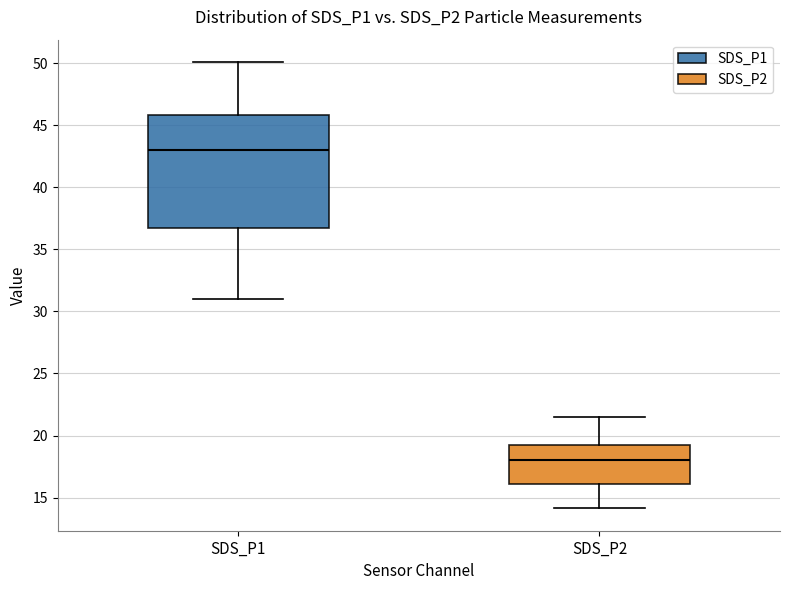

Reading left to right, read every box against the y-axis: the position of its median line, the range the box covers, and the ends of its whiskers. The values are not printed on the chart, so give them approximately, as read against the axis.

SDS_P1: median 43.0, box 36.5 to 46.0, whiskers 31.0 to 50.0
SDS_P2: median 18.0, box 16.0 to 19.5, whiskers 14.0 to 21.5